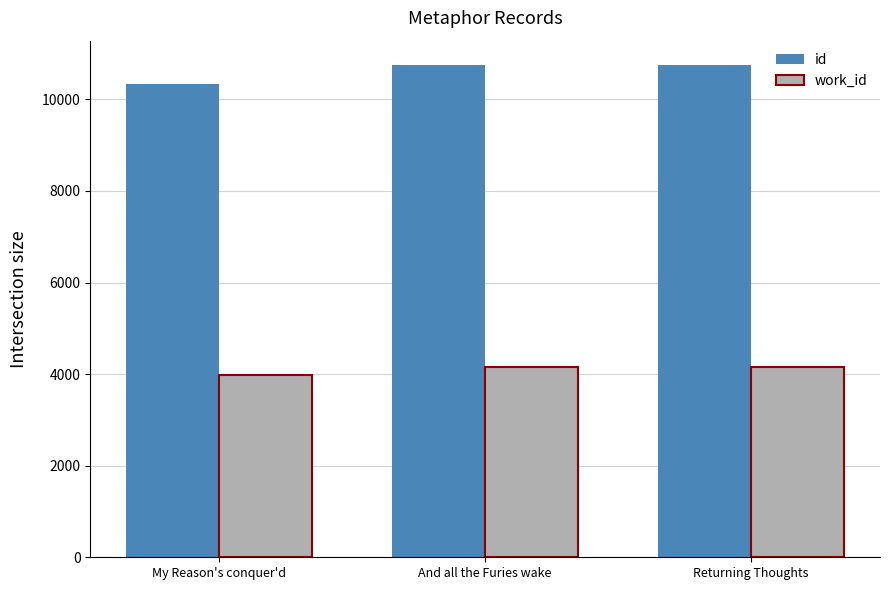

The work_id series shows 5510 at My Reason's conquer'd. True or false?

False